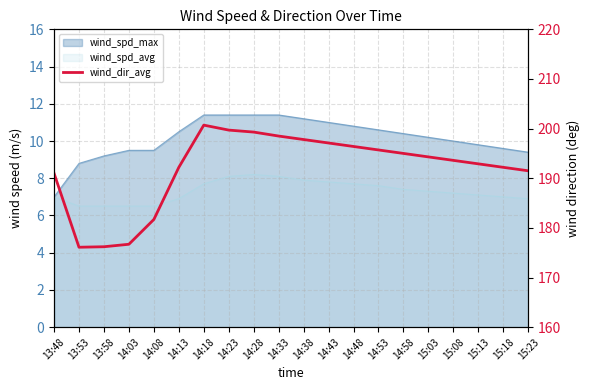

Rank the categories by value from lowest to highest.

13:53, 13:58, 14:03, 14:08, 13:48, 15:23, 14:13, 15:18, 15:13, 15:08, 15:03, 14:58, 14:53, 14:48, 14:43, 14:38, 14:33, 14:28, 14:23, 14:18